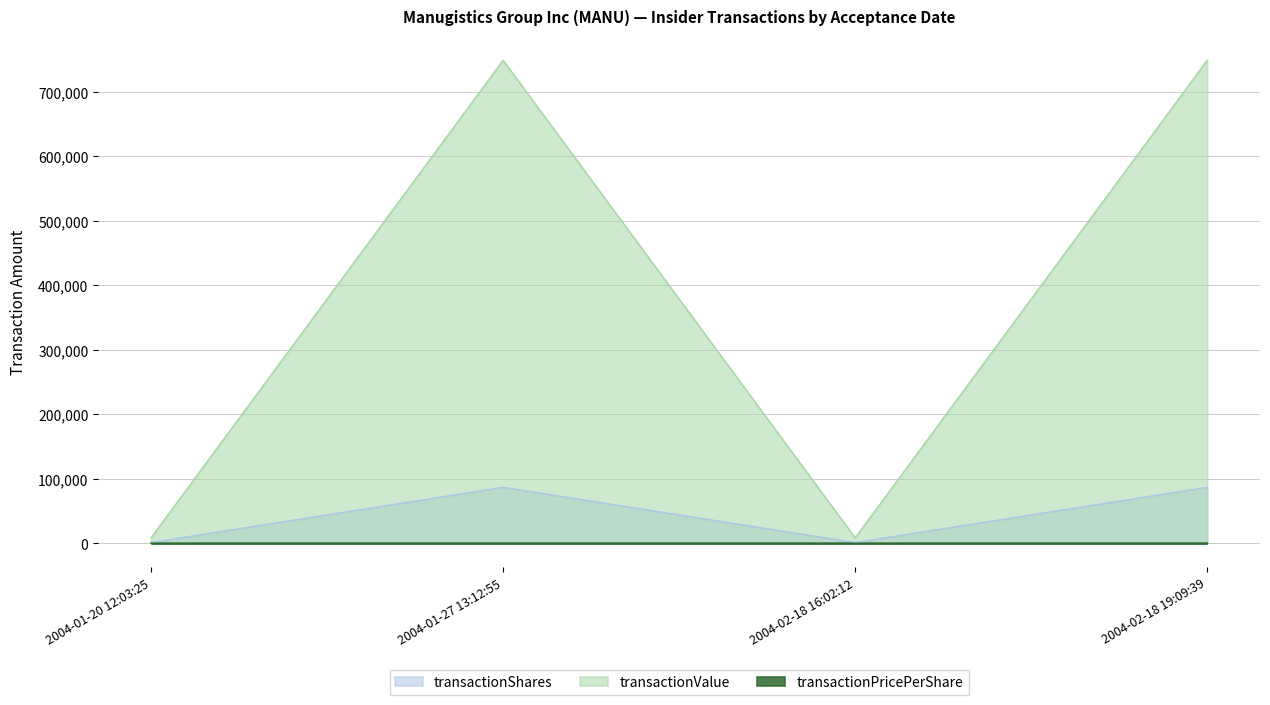

True or false: transactionValue has a value of 749167.0 at 2004-02-18 19:09:39.

True